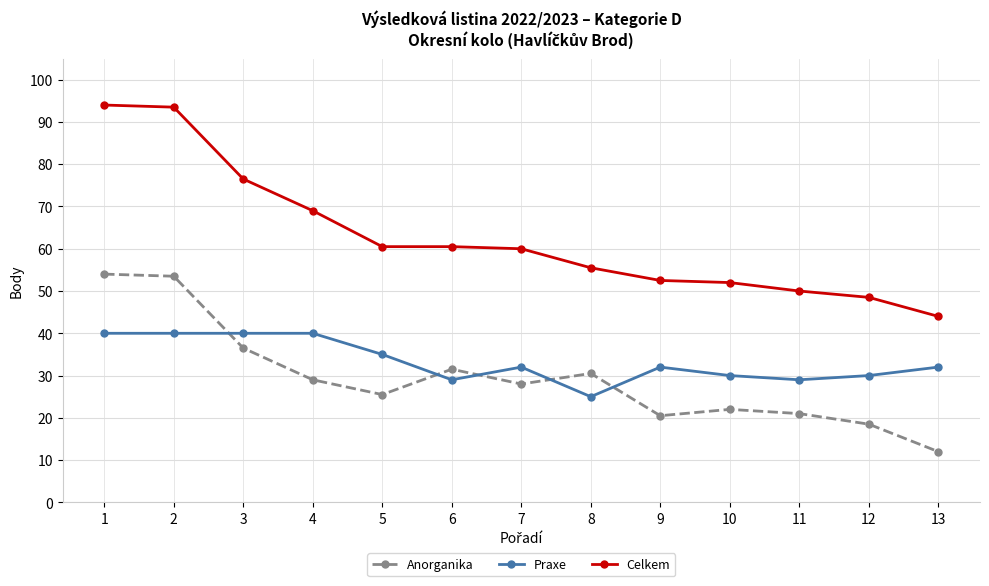

Rank the series at 12 from lowest to highest value.

Anorganika, Praxe, Celkem